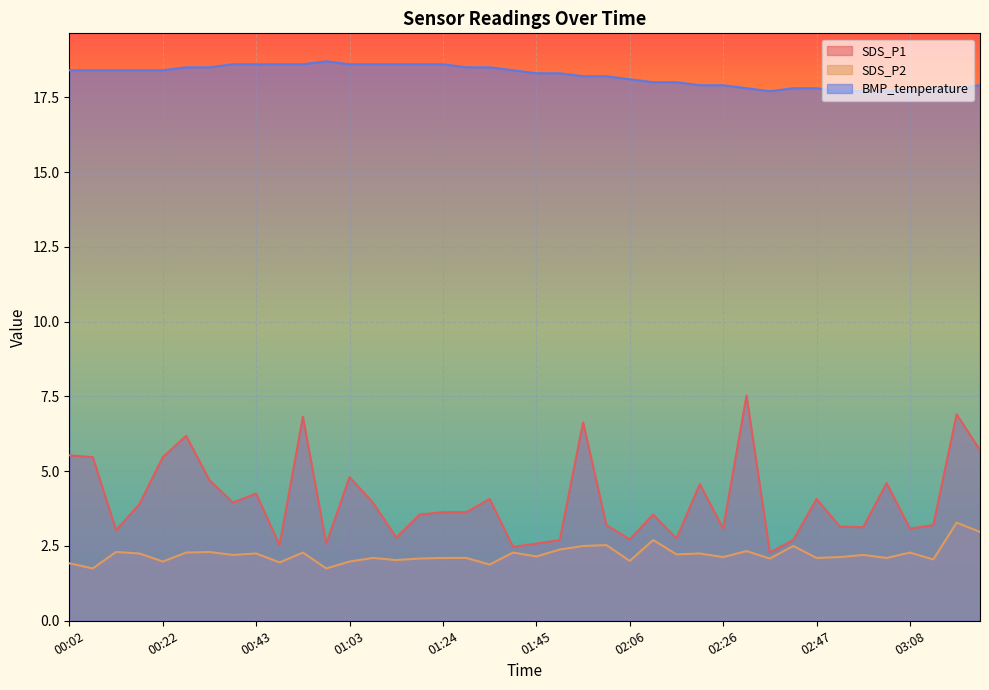

True or false: SDS_P2 and BMP_temperature intersect in this chart.

False